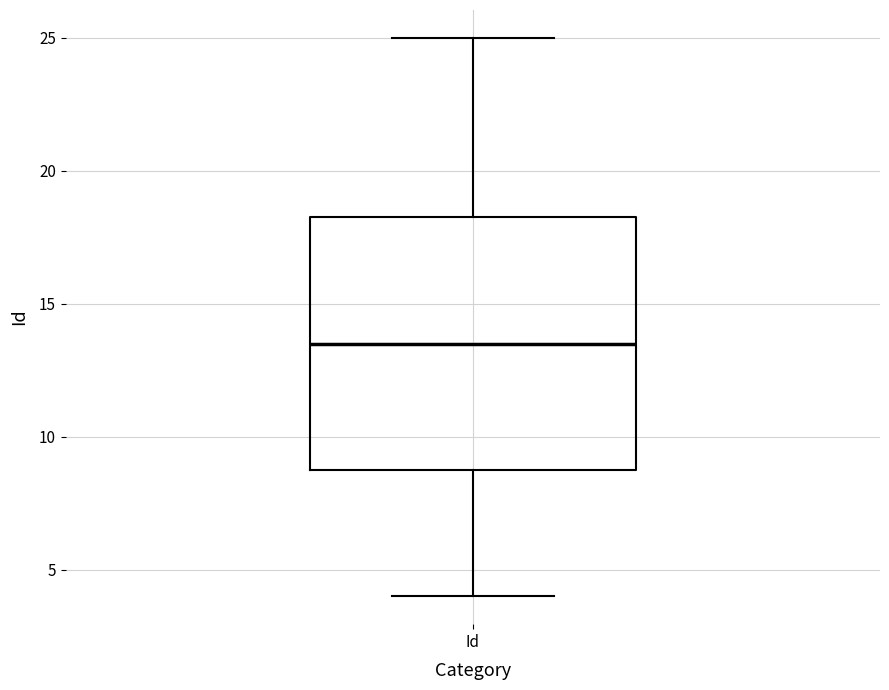

Read this box plot against the y-axis: the position of the median line, the range covered by the box, and the ends of both whiskers. The values are not printed on the chart, so give them approximately, as read against the axis.

median 13.5, box 9.0 to 18.5, whiskers 4.0 to 25.0